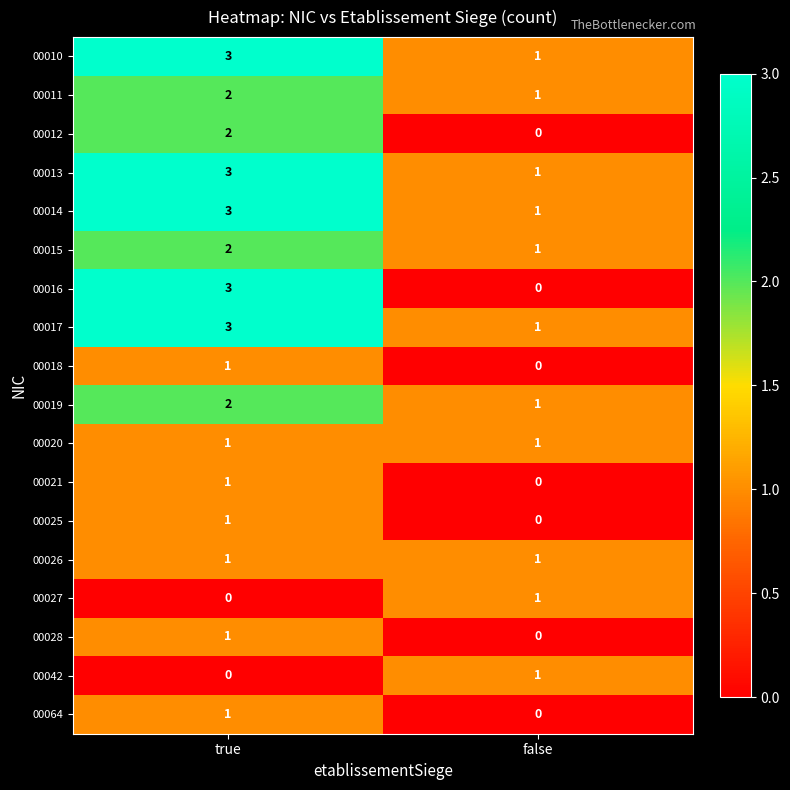

What is the total value across all series at false?

11